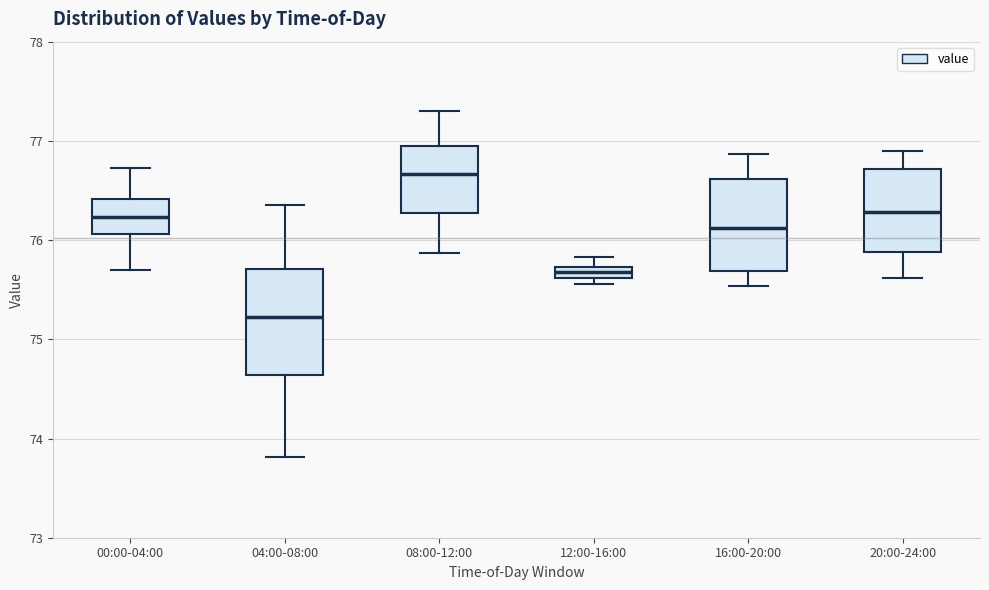

Where does the median line of the box for 00:00-04:00 sit on the y-axis? The values are not printed on the chart, so give them approximately, as read against the axis.

76.2